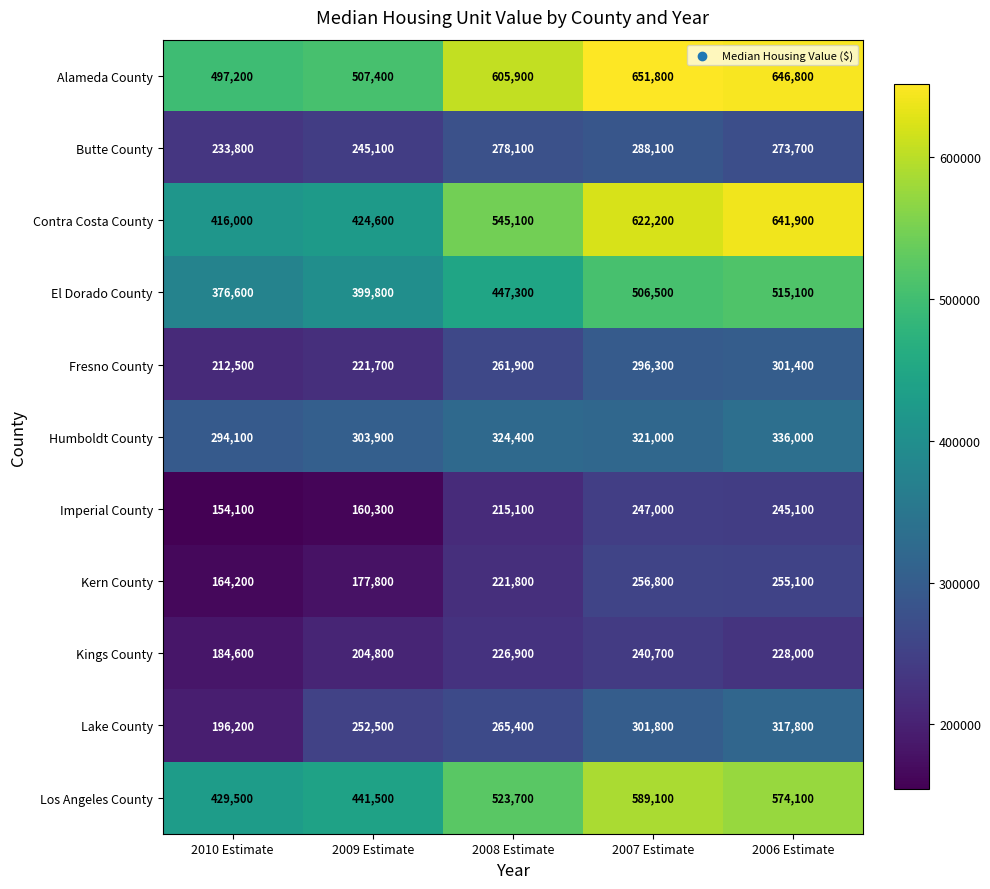

What is the difference between the Fresno County values at 2010 Estimate and 2006 Estimate?

88900